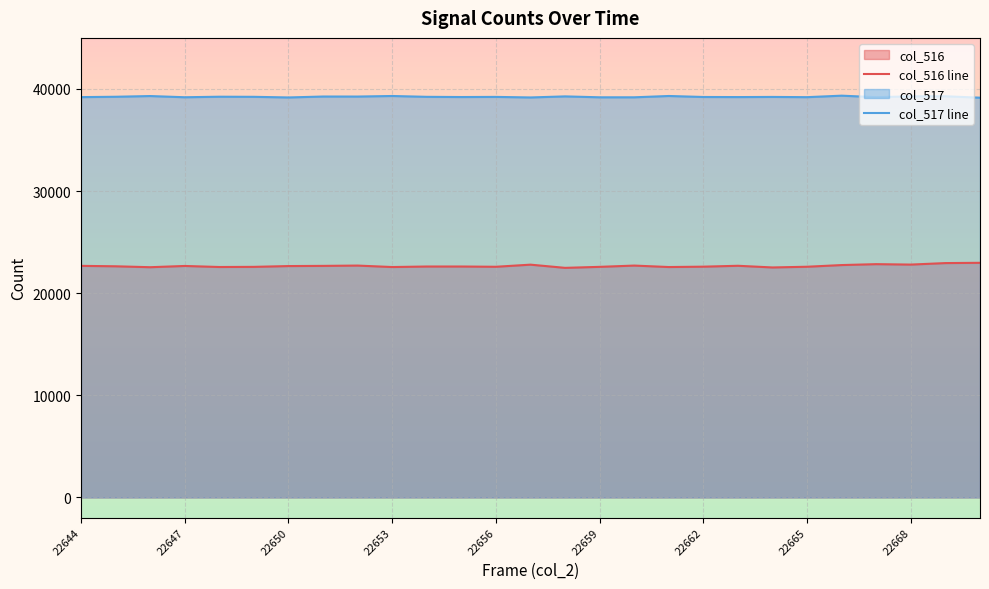

True or false: col_516 line has a value of 22678 at 22644.

True